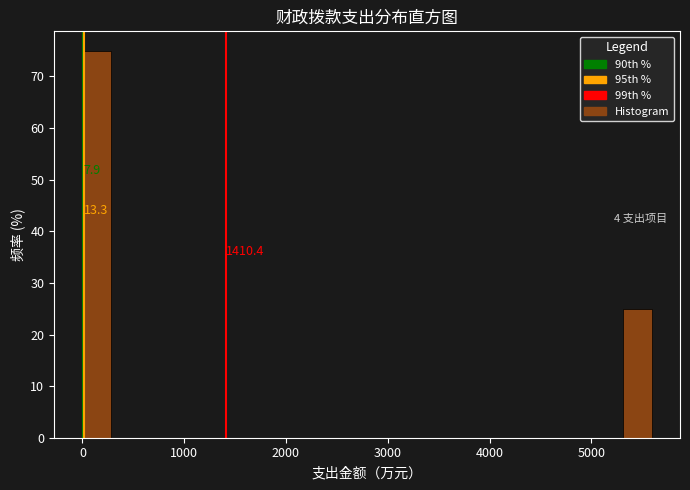

Around what value on the x-axis is the tallest bar? Give the approximate position of its centre, as read against the axis.

100